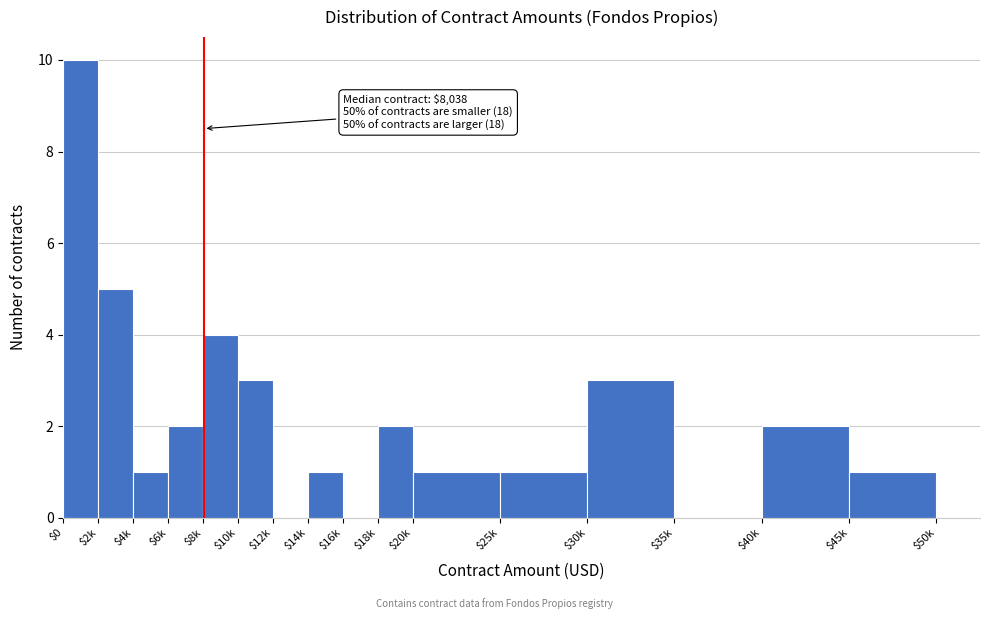

The chart shows a value of 2 at $18k. True or false?

True